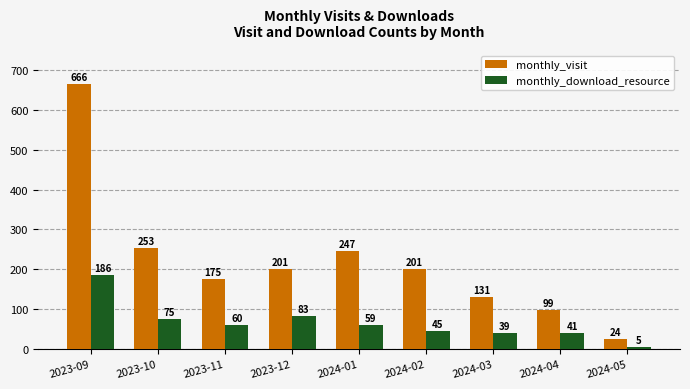

Reading left to right, extract all data points from this chart.

monthly_visit: 2023-09=666	2023-10=253	2023-11=175	2023-12=201	2024-01=247	2024-02=201	2024-03=131	2024-04=99	2024-05=24
monthly_download_resource: 2023-09=186	2023-10=75	2023-11=60	2023-12=83	2024-01=59	2024-02=45	2024-03=39	2024-04=41	2024-05=5